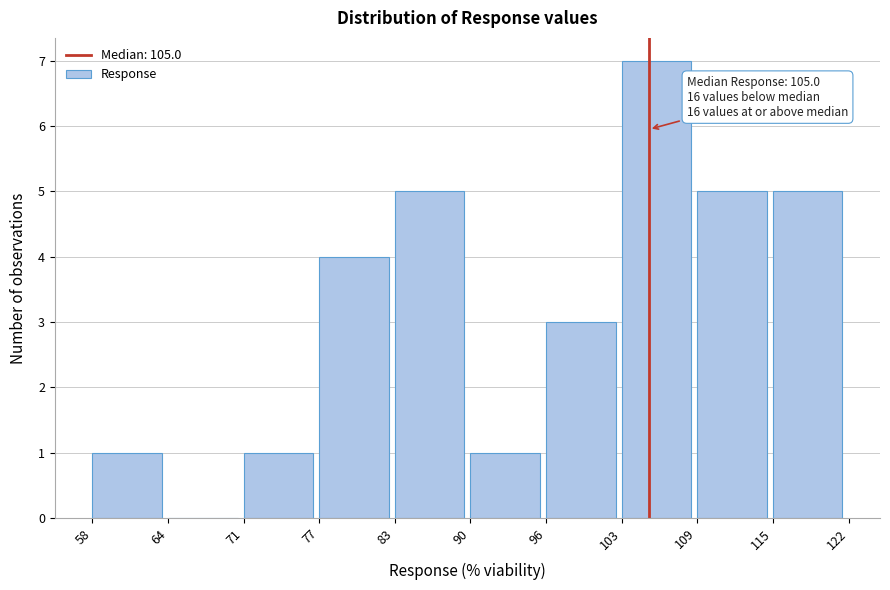

Over which range of the x-axis is the bar tallest?

103 to 109